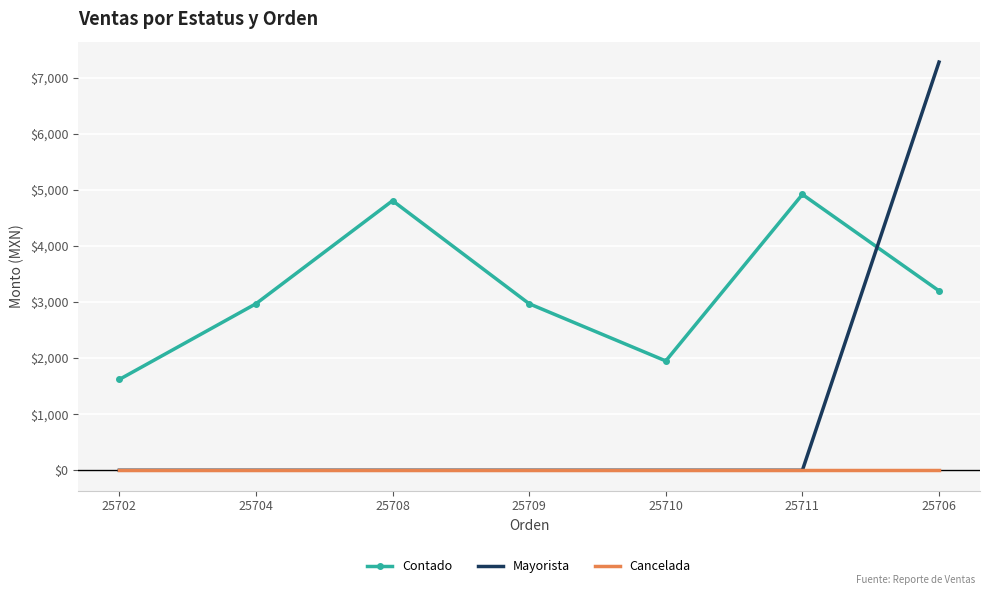

Which category has the highest value in the Mayorista series?

25706